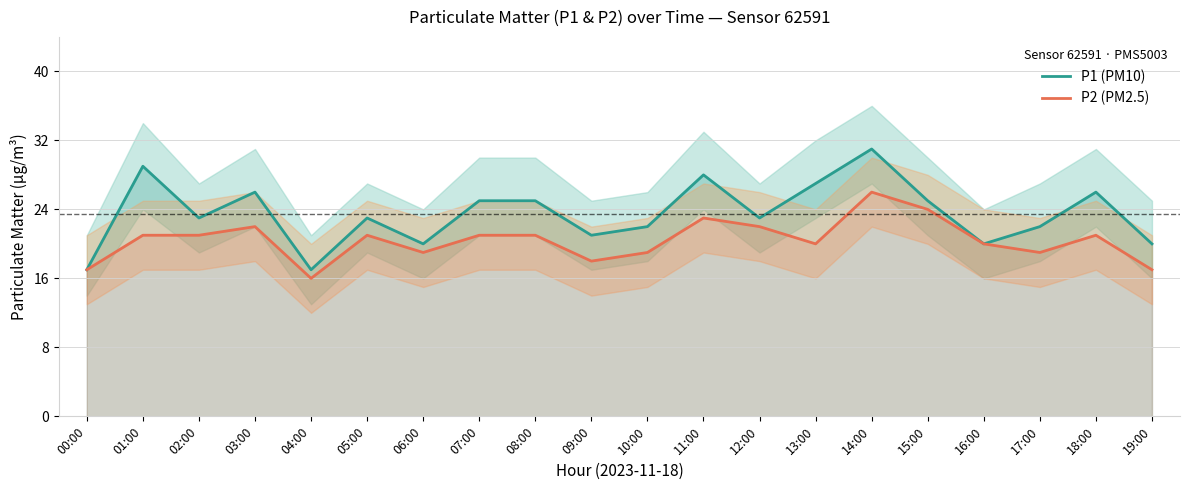

Which series has the largest range (max minus min)?

P1 (PM10)